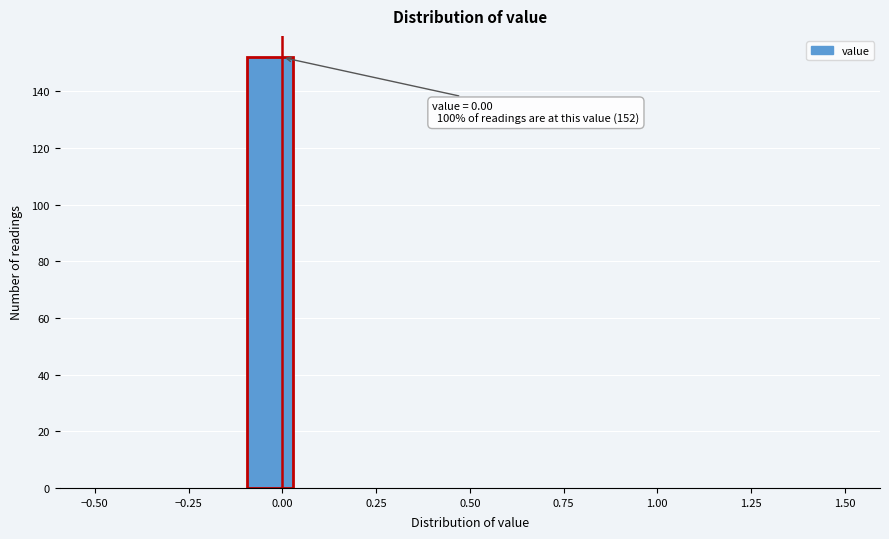

Read against the x-axis, roughly where is the centre of the tallest bar?

-0.05